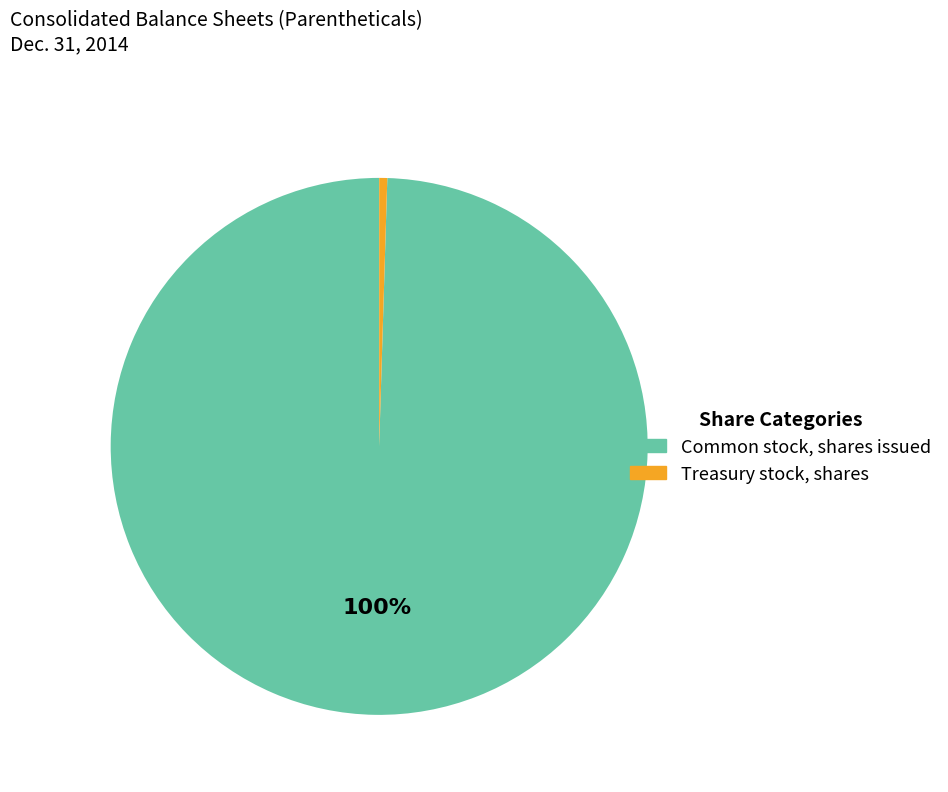

How many slices are in this pie chart?

2